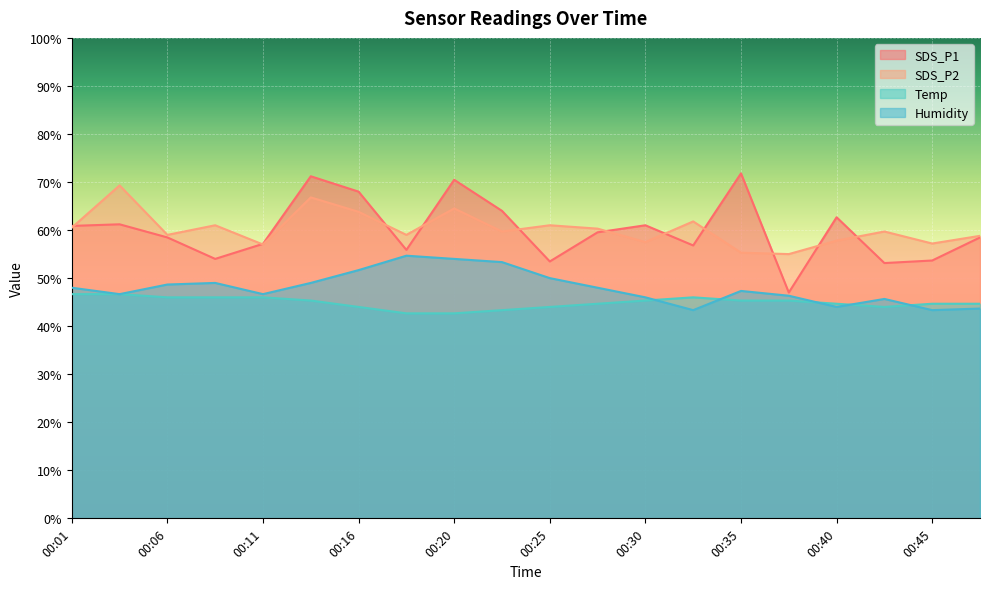

Does the chart display data point markers on the line(s)?

No